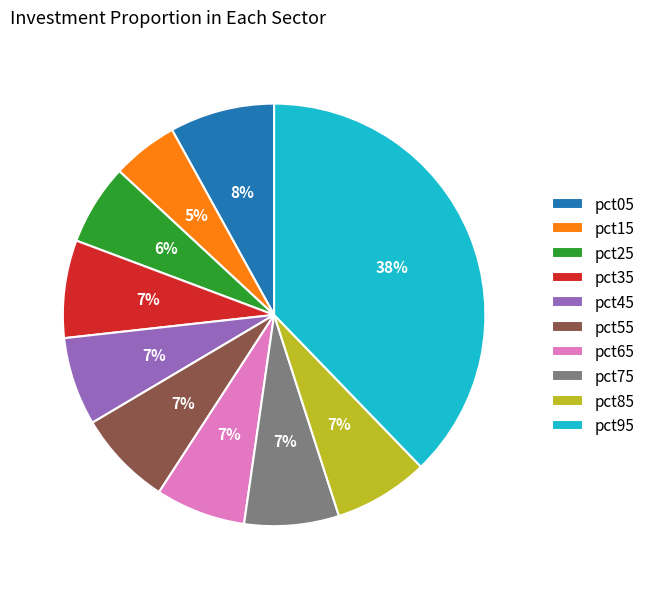

Is the sum of pct25 and pct95 greater than half?

No